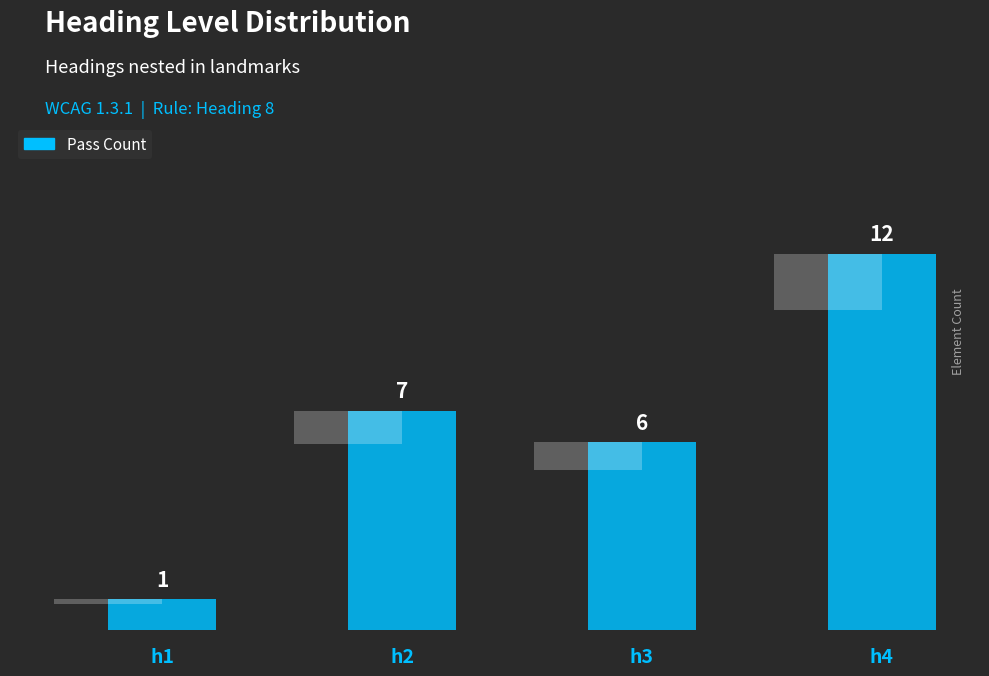

Reading left to right, transcribe all the data shown in this chart.

1	7	6	12